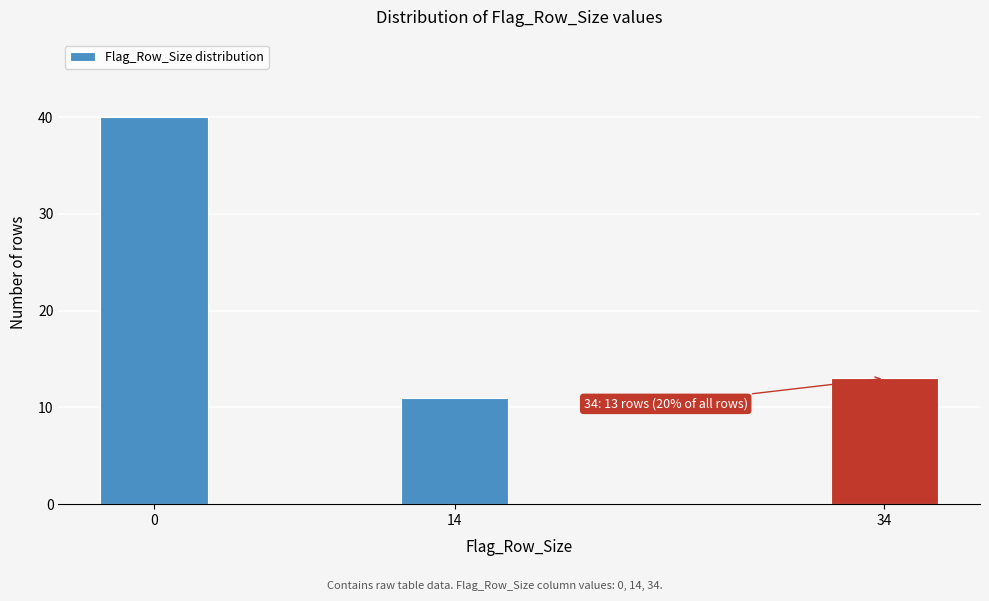

Reading right to left, what are all the values shown in this chart?

13	11	40